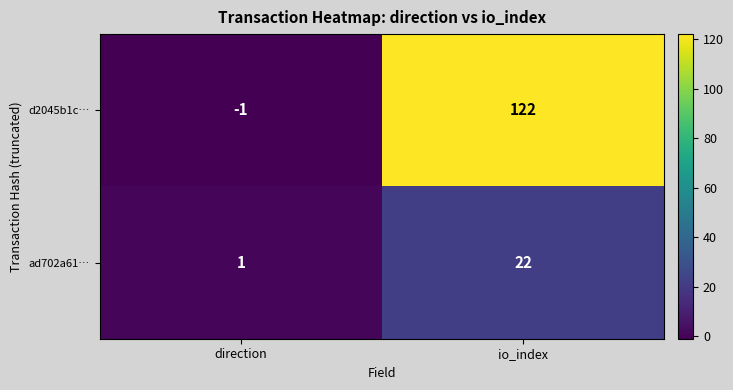

What is the difference between the highest and lowest values at io_index?

100